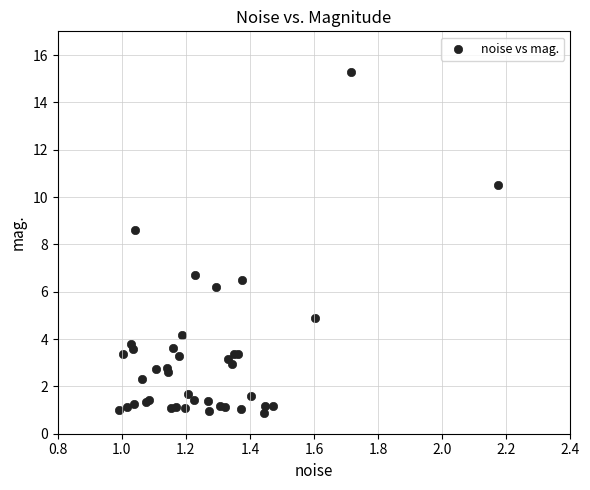

What Y value in the scatter plot is closest to 8?

8.6